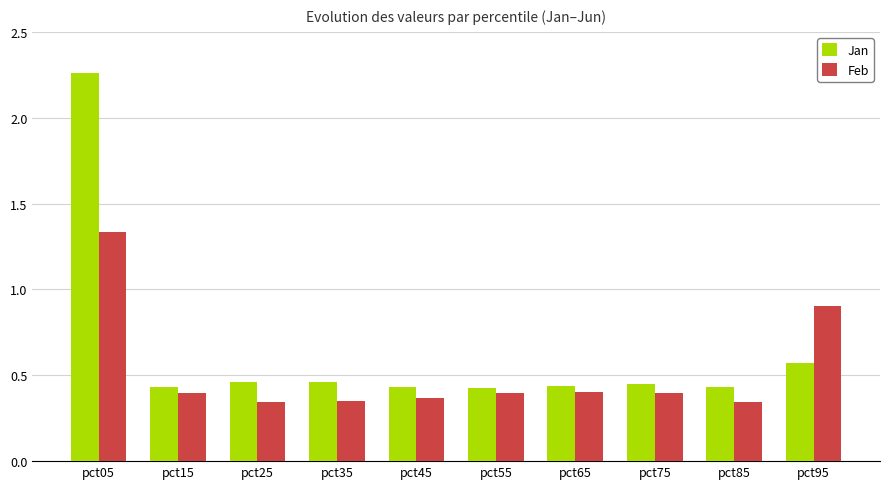

What are all the series names shown in the legend?

Jan, Feb